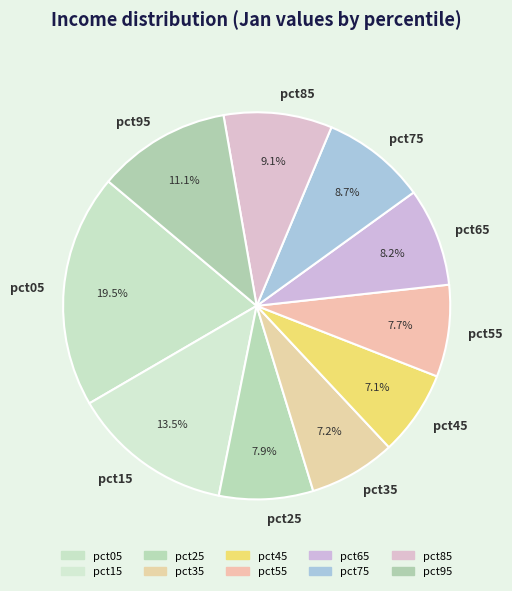

To the nearest percent, what portion does pct35 represent?

7%